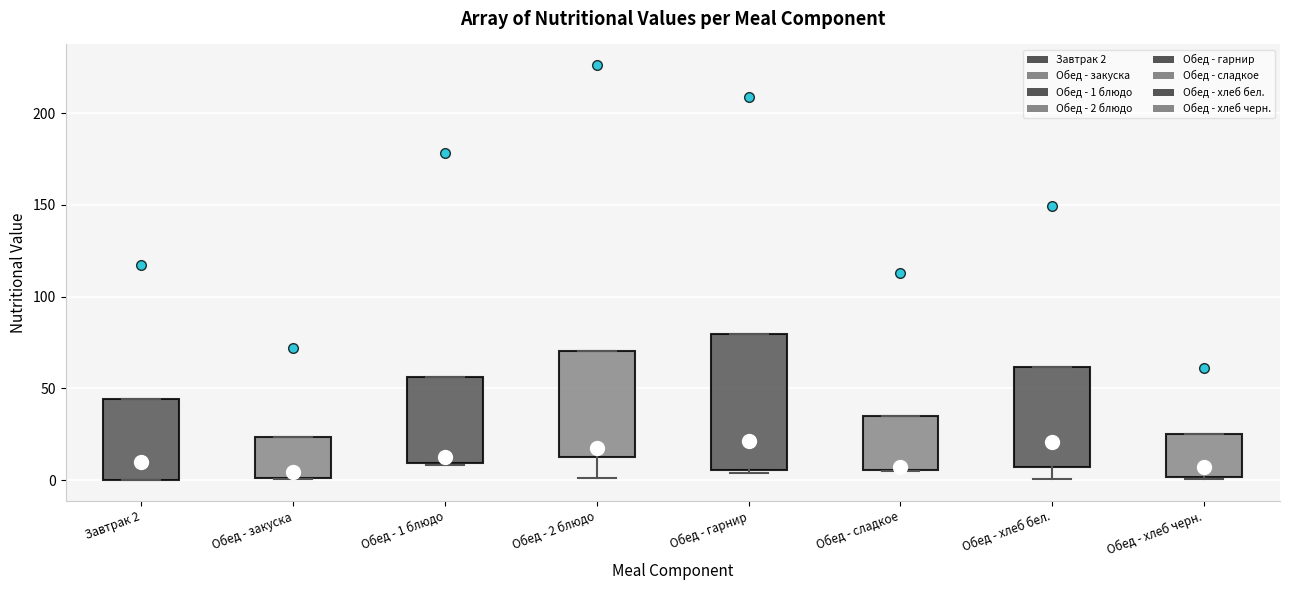

Which box is the tallest, from its lower edge to its upper edge?

Обед - гарнир